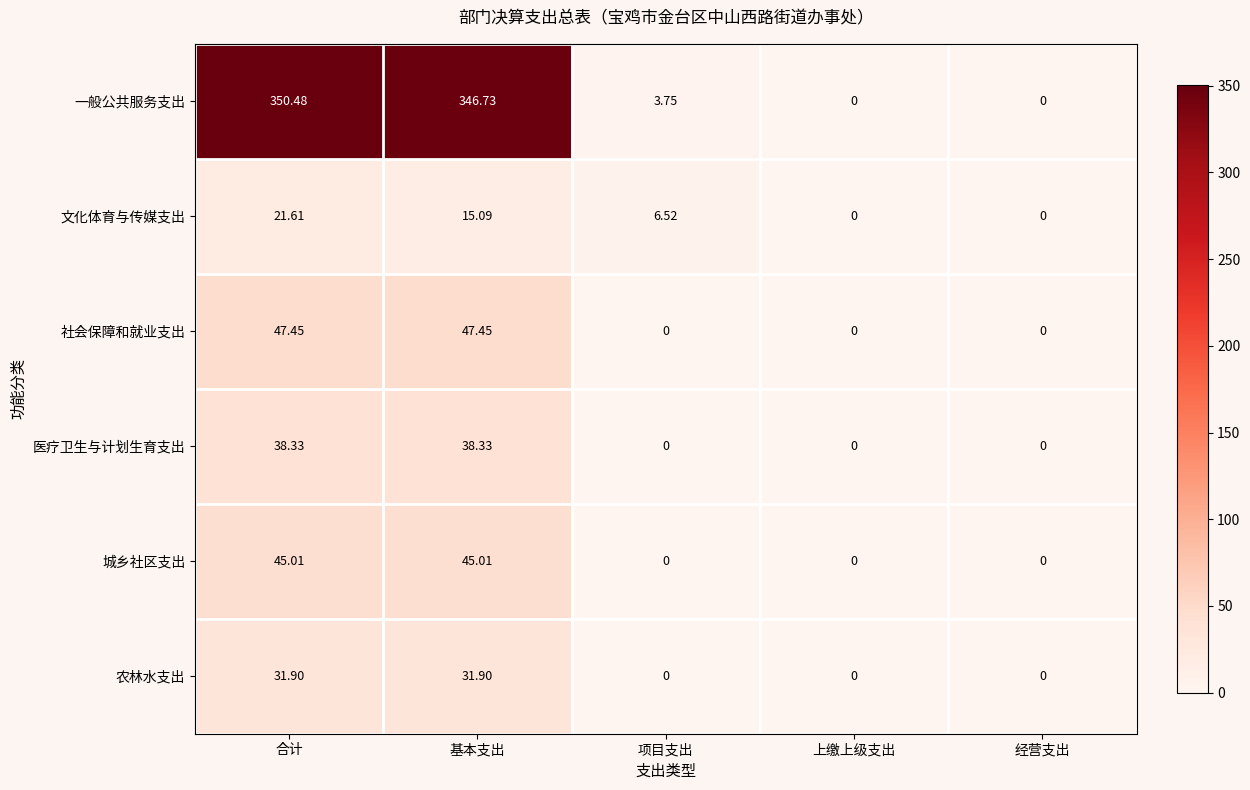

What is the difference between the highest and lowest values at 项目支出?

6.5